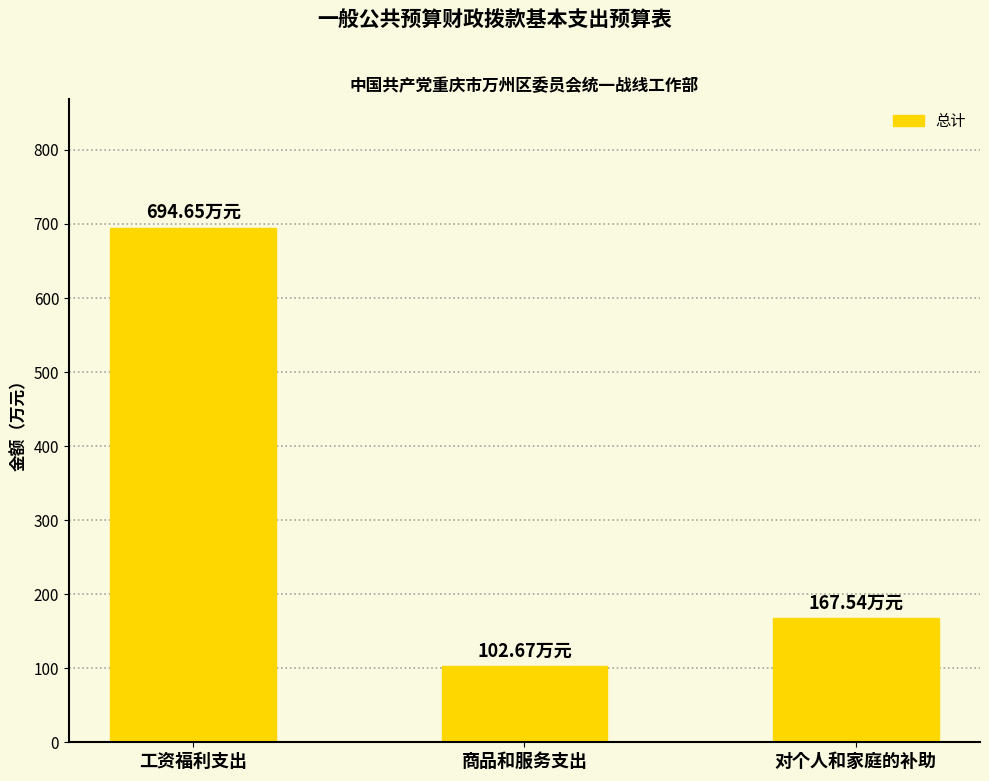

The chart shows a value of 694.6 at 工资福利支出. True or false?

True